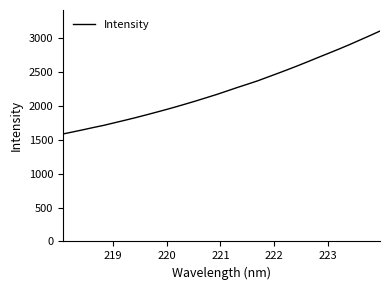

What is the smallest value displayed?

1587.8